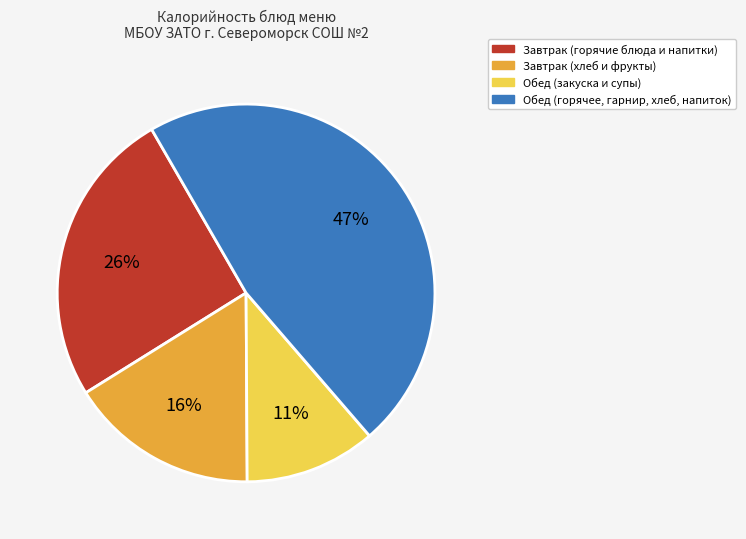

Does any single category account for the majority?

No